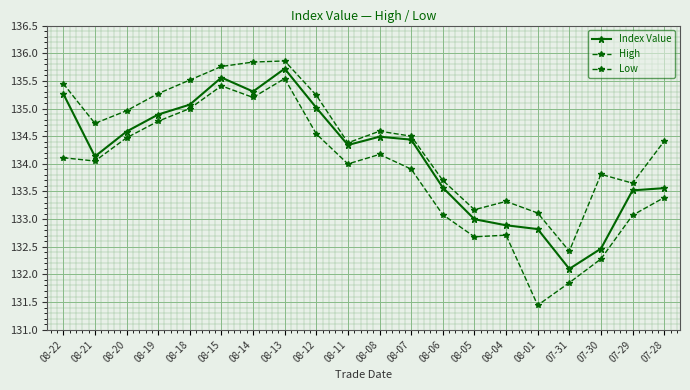

How many distinct data groups are displayed?

3